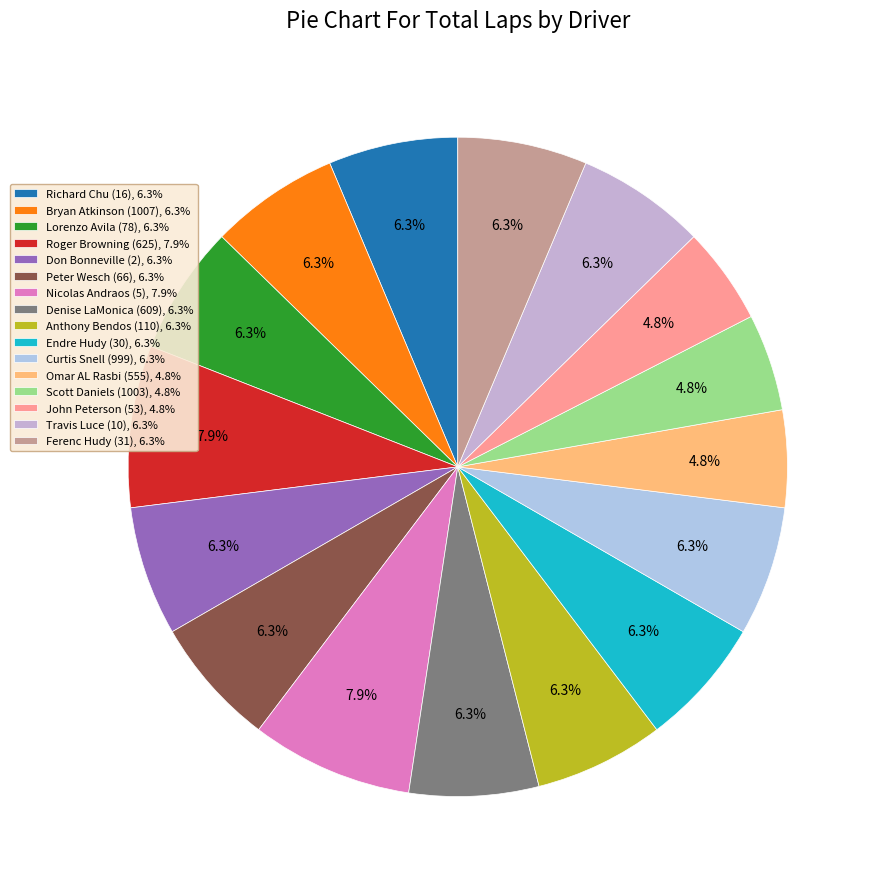

Is there any slice that represents more than half of the pie?

No